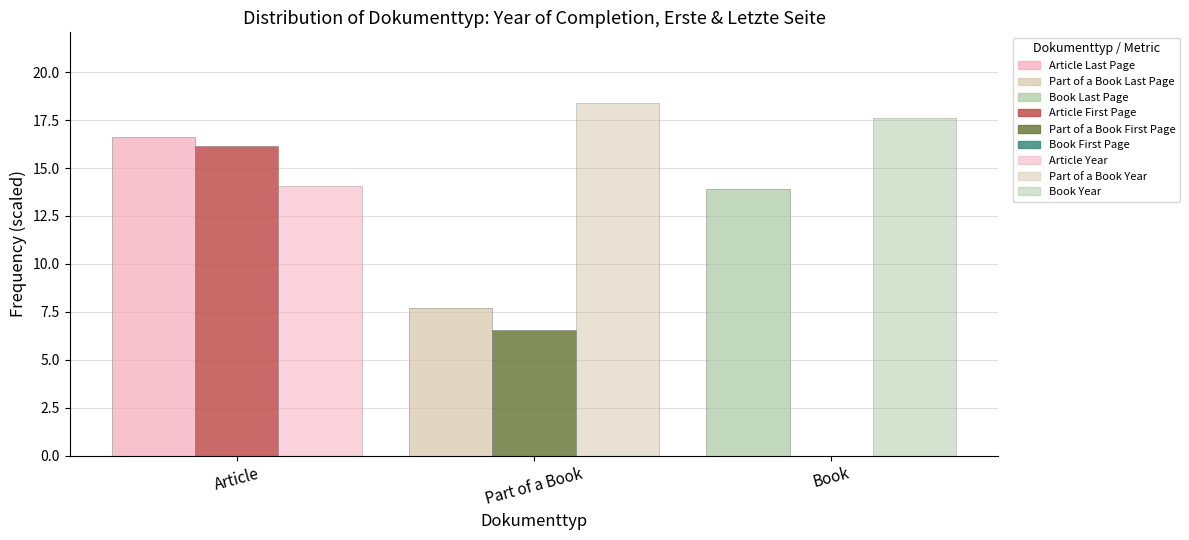

Are the bars horizontal?

No